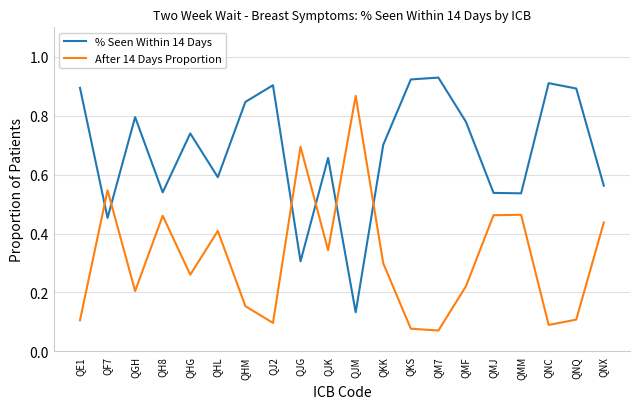

What position from the left is QM7?

14